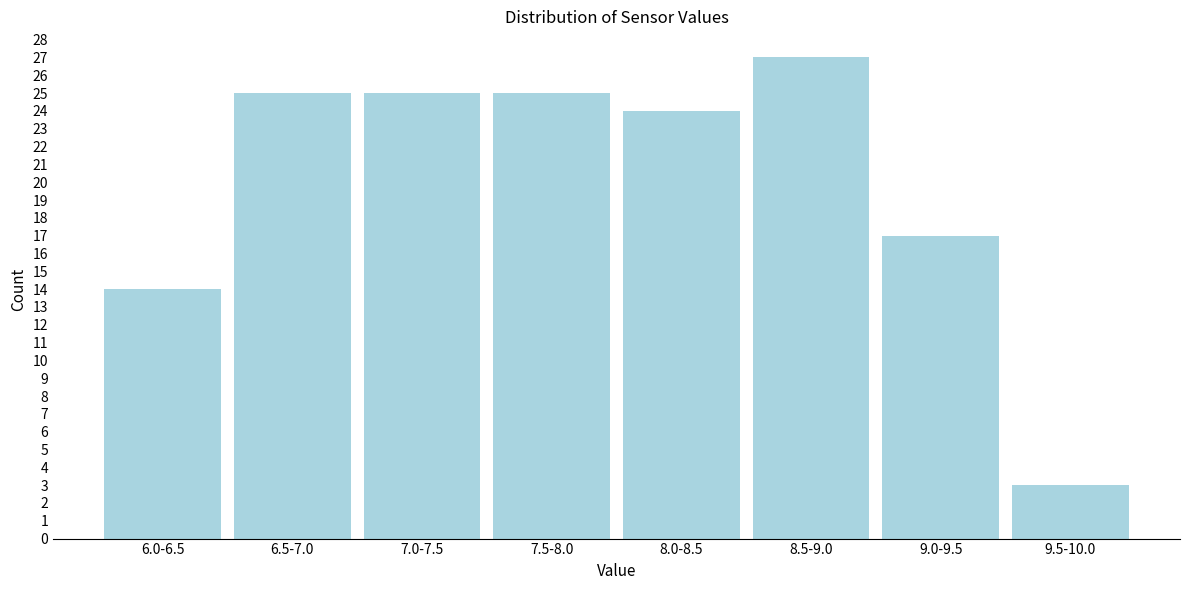

Reading left to right, list all the values displayed in this chart.

6.0-6.5=14	6.5-7.0=25	7.0-7.5=25	7.5-8.0=25	8.0-8.5=24	8.5-9.0=27	9.0-9.5=17	9.5-10.0=3